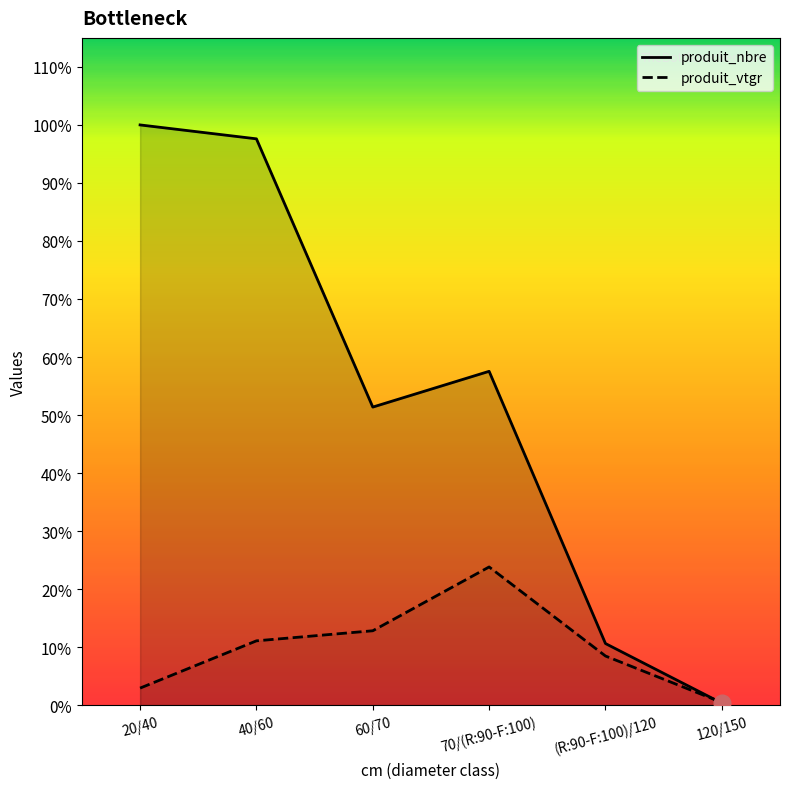

What are all the series names shown in the legend?

produit_nbre, produit_vtgr